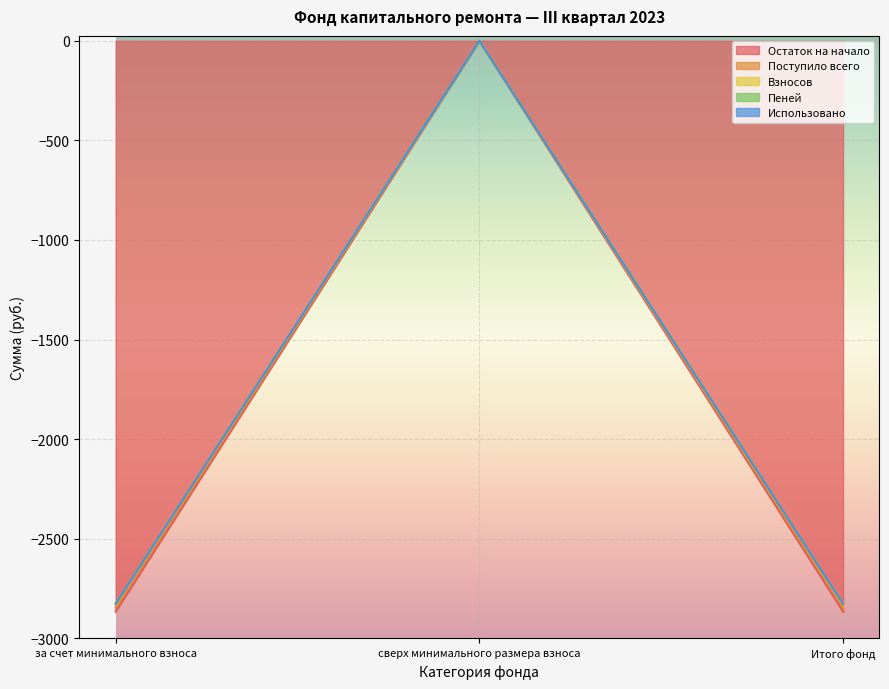

What is the difference between the highest and lowest values at Итого фонд?

39.0